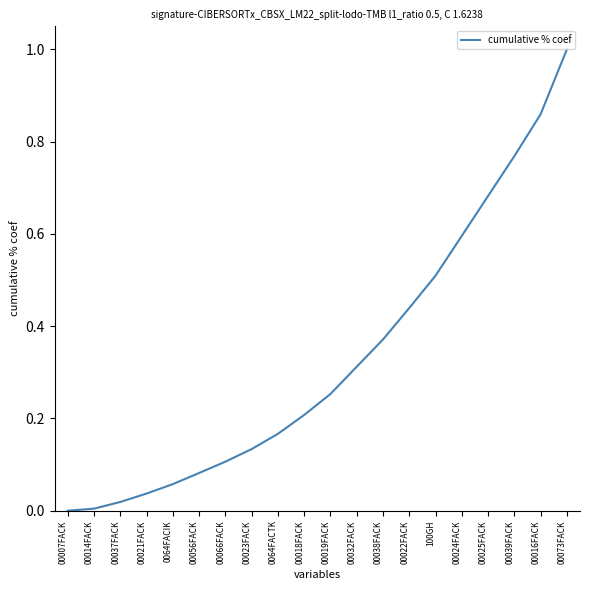

Is it true that the value at 00056FACK is 0.0?

False